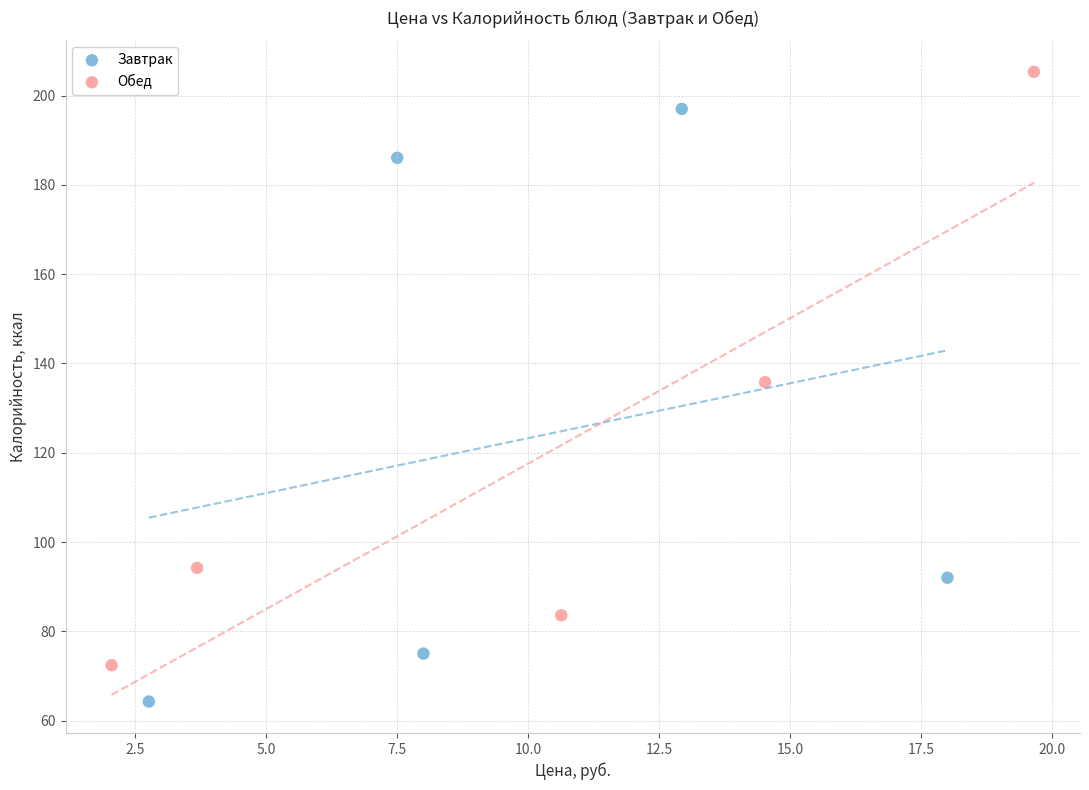

Which series reaches the maximum Y coordinate?

Обед